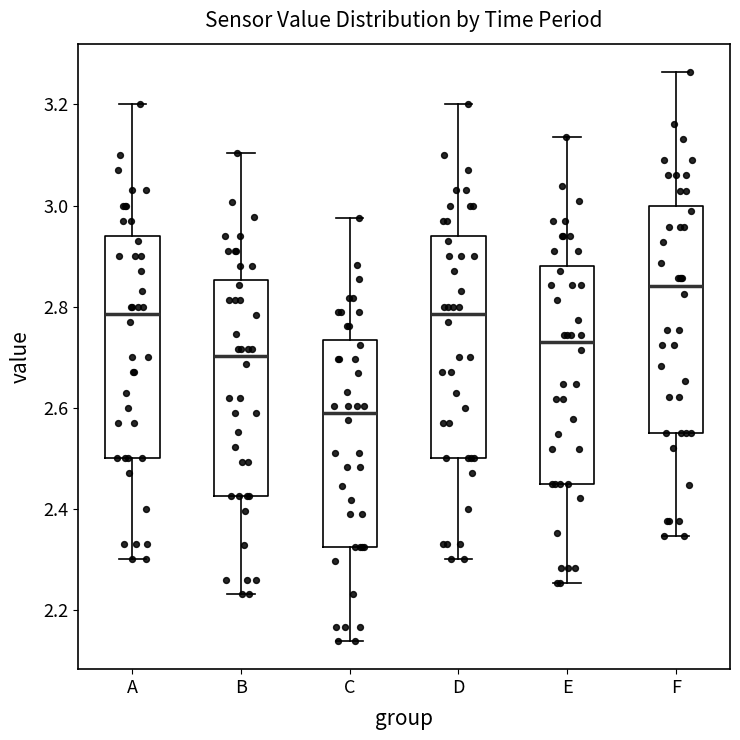

Reading left to right, transcribe this box plot: for each box, give where its median line is, the range the box spans, and where its two whiskers end, as read against the y-axis. The values are not printed on the chart, so give them approximately, as read against the axis.

A: median 2.78, box 2.50 to 2.94, whiskers 2.30 to 3.20
B: median 2.70, box 2.42 to 2.86, whiskers 2.24 to 3.10
C: median 2.60, box 2.32 to 2.74, whiskers 2.14 to 2.98
D: median 2.78, box 2.50 to 2.94, whiskers 2.30 to 3.20
E: median 2.72, box 2.46 to 2.88, whiskers 2.26 to 3.14
F: median 2.84, box 2.56 to 3.00, whiskers 2.34 to 3.26